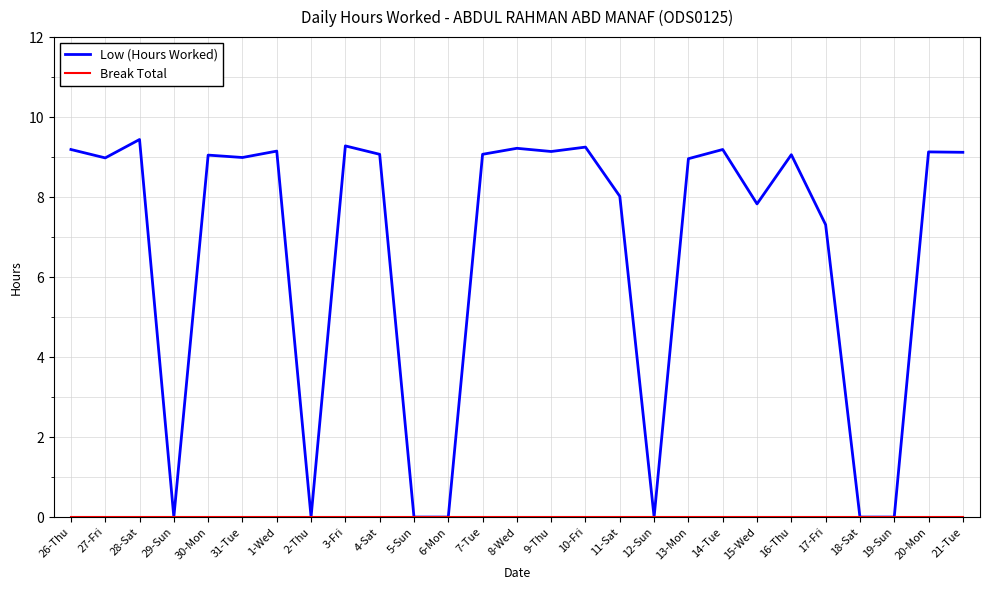

Where is the first local minimum for Low (Hours Worked)?

27-Fri